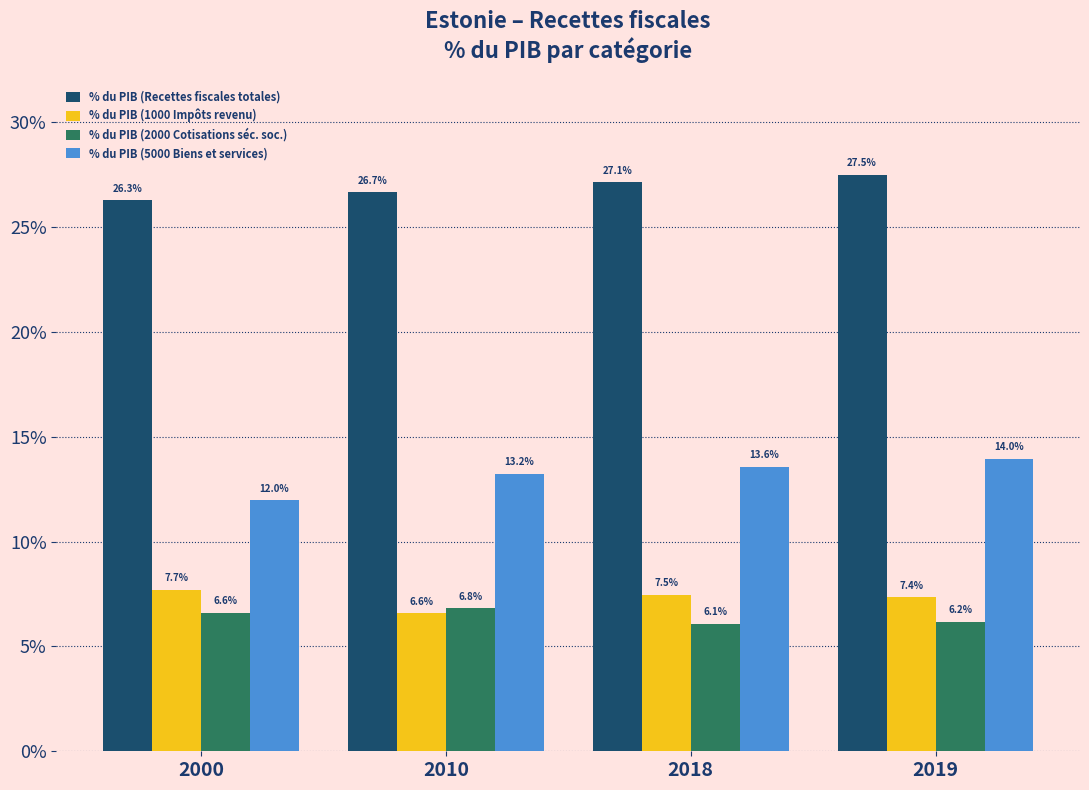

Reading left to right, extract all data points from this chart.

% du PIB (Recettes fiscales totales): 26.3	26.7	27.1	27.5
% du PIB (1000 Impôts revenu): 7.7	6.6	7.5	7.4
% du PIB (2000 Cotisations séc. soc.): 6.6	6.8	6.1	6.2
% du PIB (5000 Biens et services): 12.0	13.2	13.6	14.0